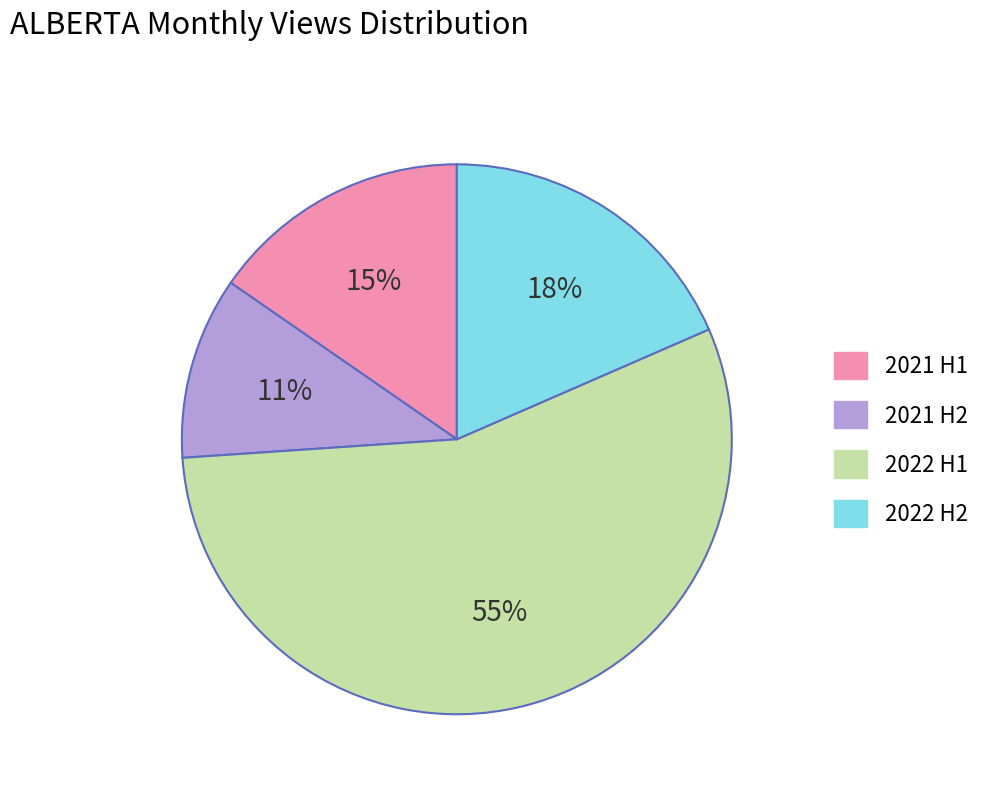

True or false: 2022 H1 accounts for 48% of the total.

False